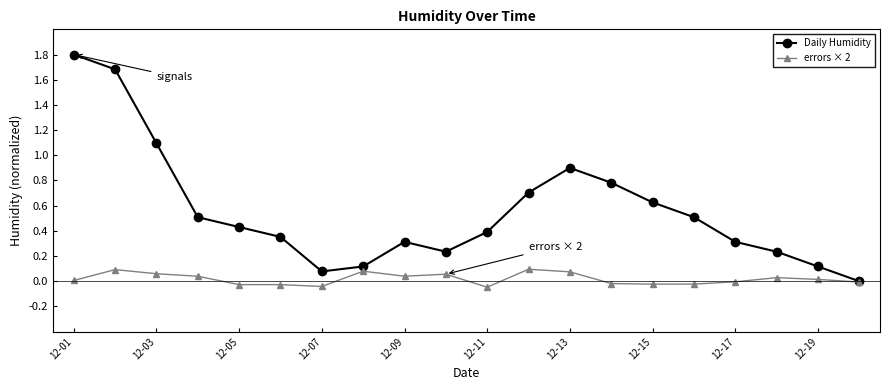

Which series has the largest range (max minus min)?

Daily Humidity